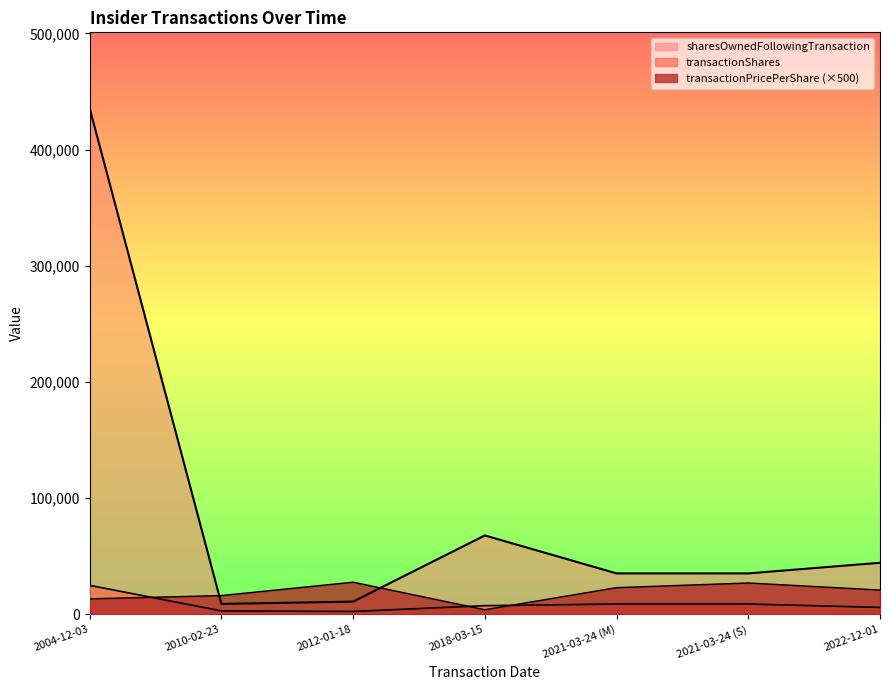

How many lines are shown in the chart?

3